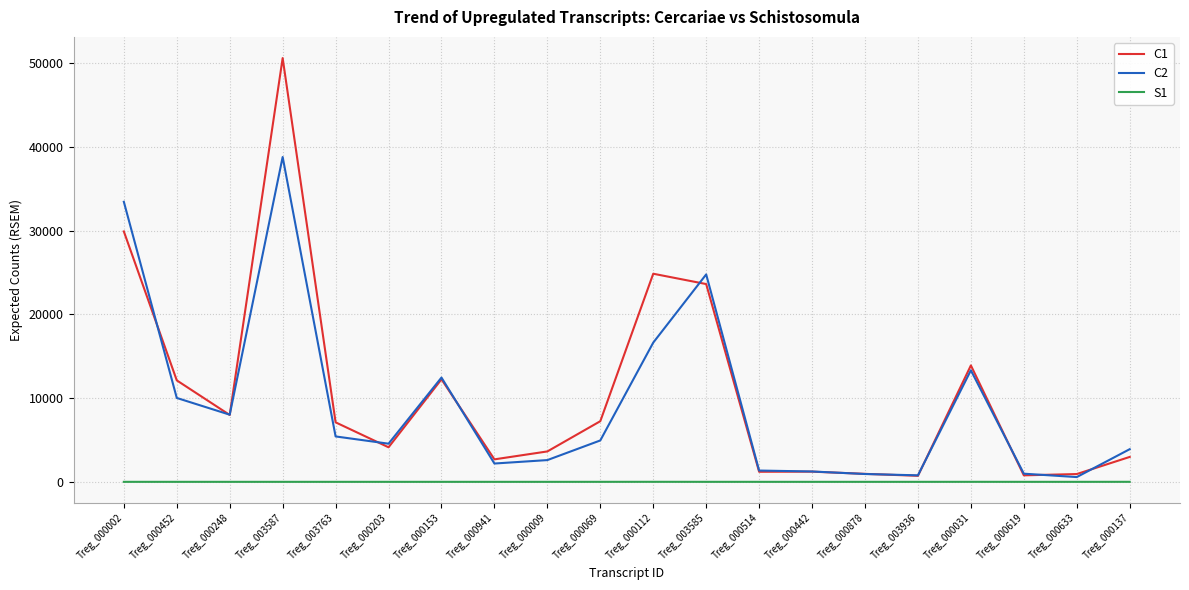

What is the maximum value shown in the chart?

50599.7